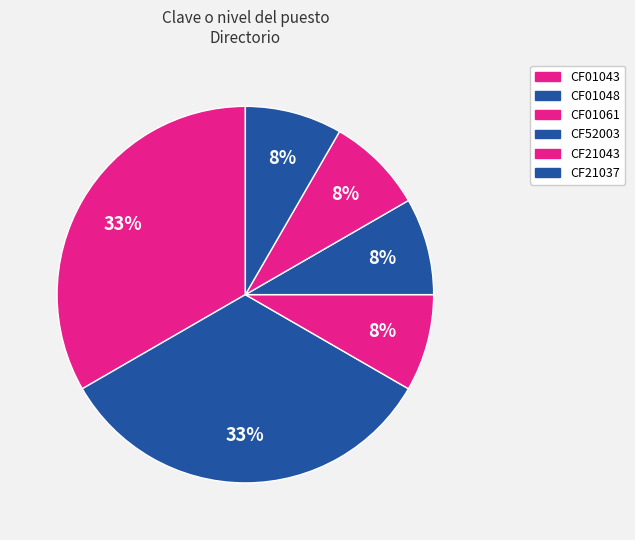

Count the number of slices in the pie.

6